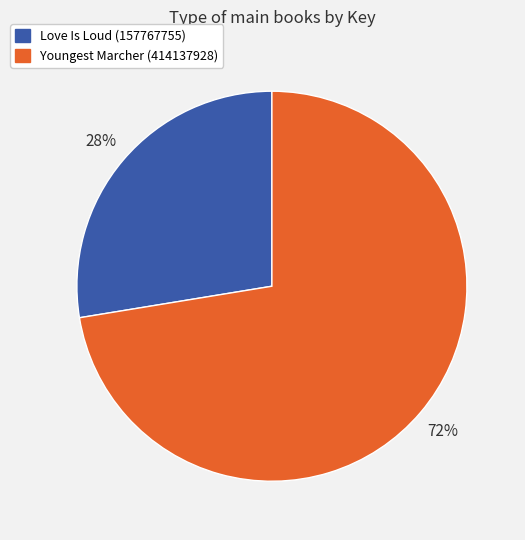

Which has a higher value, Youngest Marcher (414137928) or Love Is Loud (157767755)?

Youngest Marcher (414137928)